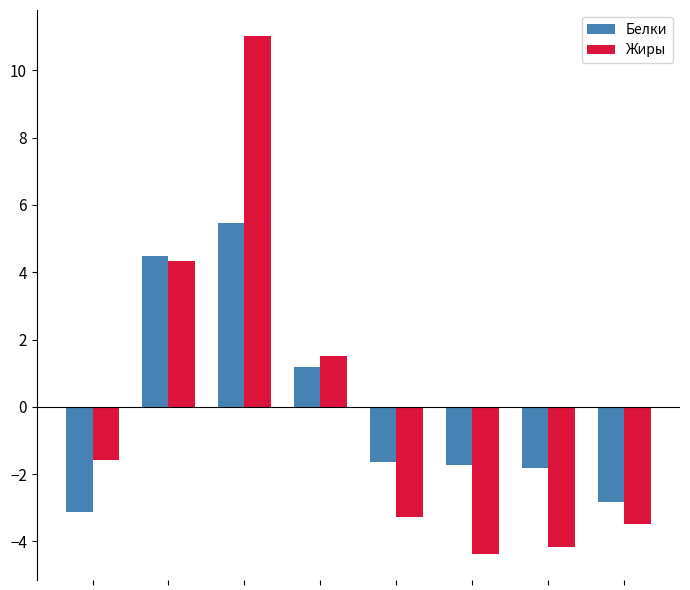

What is the minimum value for Жиры?

-4.4